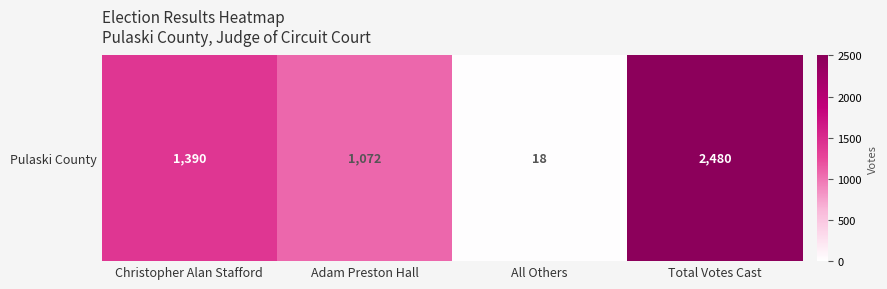

Reading left to right, transcribe all the data shown in this chart.

1390	1072	18	2480